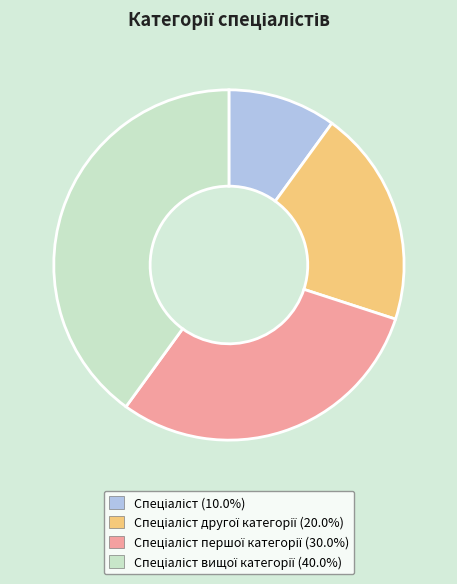

Count the number of slices in the pie.

4